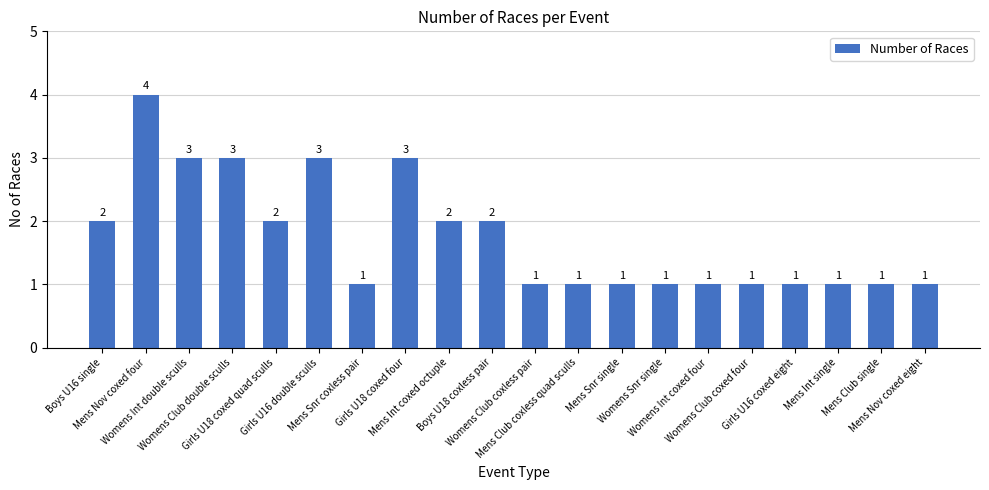

What is the label of the 6th bar from the right?

Womens Int coxed four